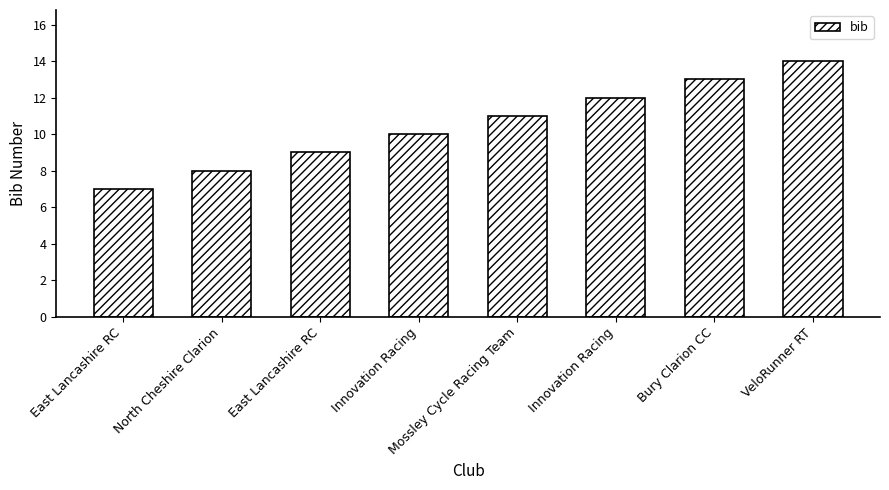

What is the sum of all values?

84